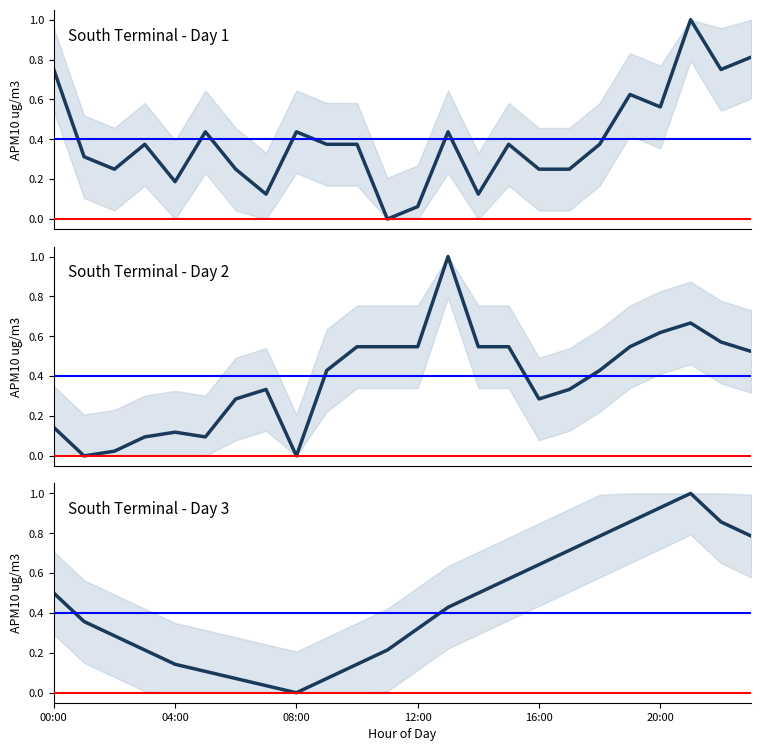

What is the label of the 4th point from the right?

20:00